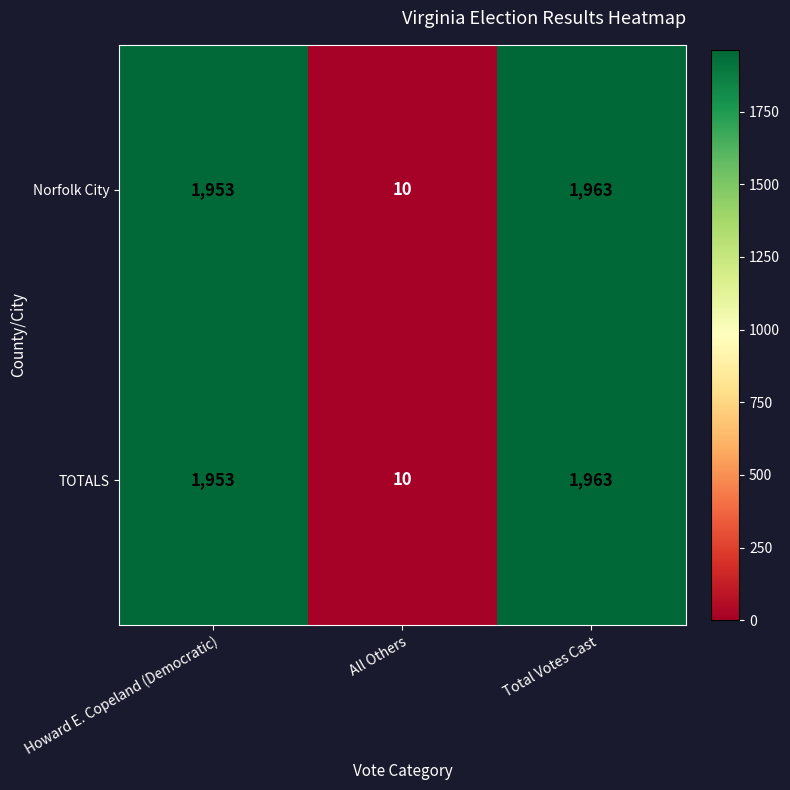

Is the value of TOTALS at Total Votes Cast greater than the value of Norfolk City at Howard E. Copeland (Democratic)?

Yes